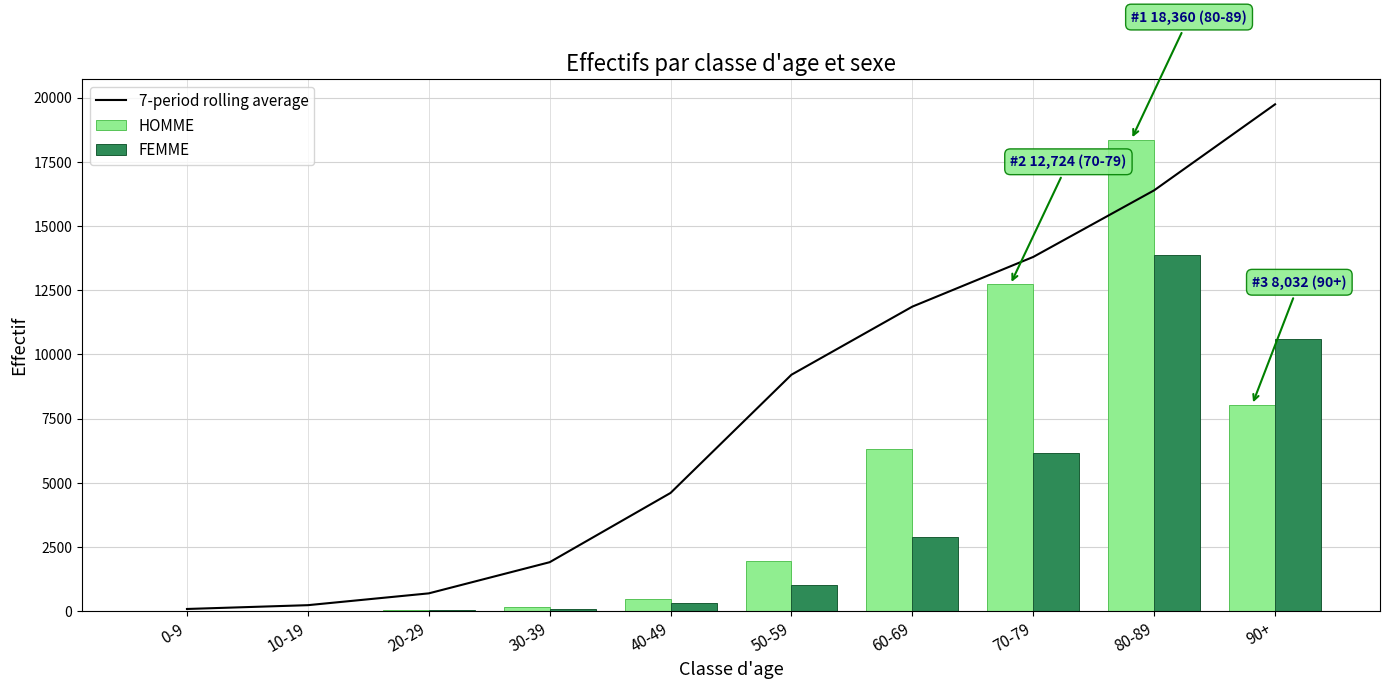

What is the highest value of the HOMME series?

18360